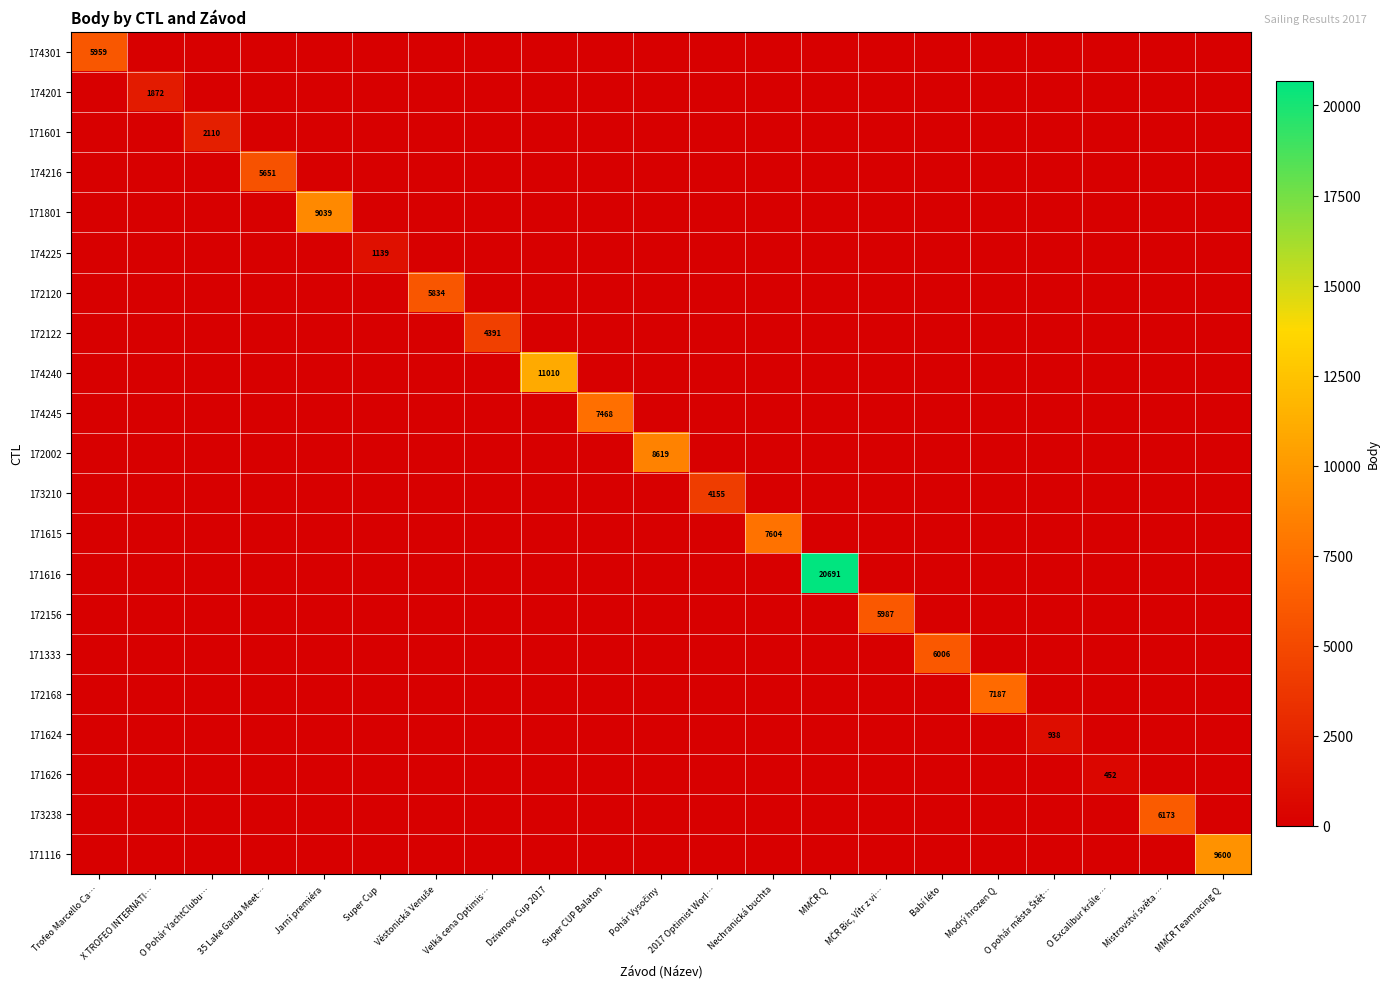

List the labels in order of 172002 value, smallest first.

Trofeo Marcello Ca…, X TROFEO INTERNATI…, O Pohár YachtClubu…, 35 Lake Garda Meet…, Jarní premiéra, Super Cup, Věstonická Venuše, Velká cena Optimis…, Dziwnow Cup 2017, Super CUP Balaton, 2017 Optimist Worl…, Nechranická buchta, MMČR Q, MČR Bic, Vítr z vi…, Babí léto, Modrý hrozen Q, O pohár města Štět…, O Excalibur krále …, Mistrovství světa …, MMČR Teamracing Q, Pohár Vysočiny